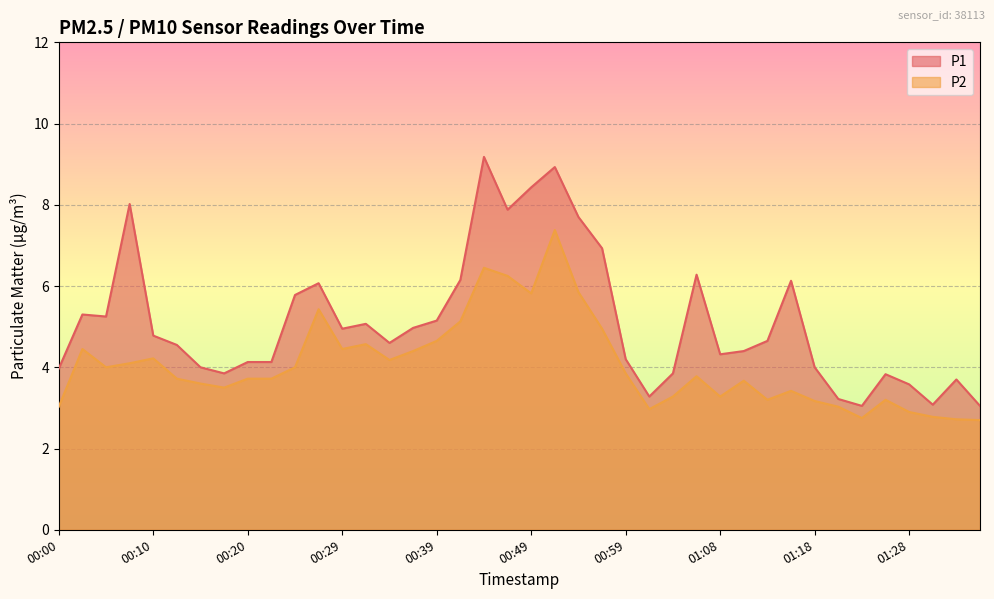

What is the difference between the maximum and minimum values in the P1 series?

6.1